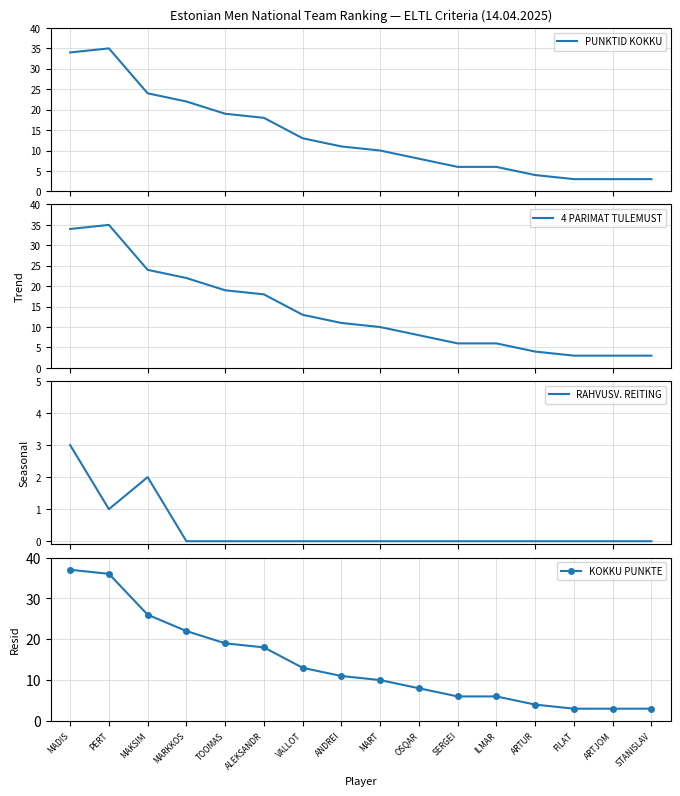

Which series has the widest spread of values?

KOKKU PUNKTE